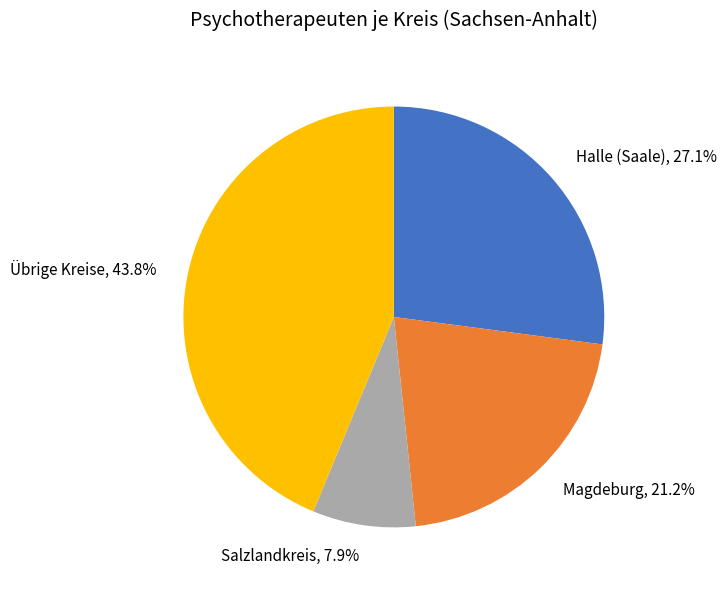

Is there any slice that represents more than half of the pie?

No